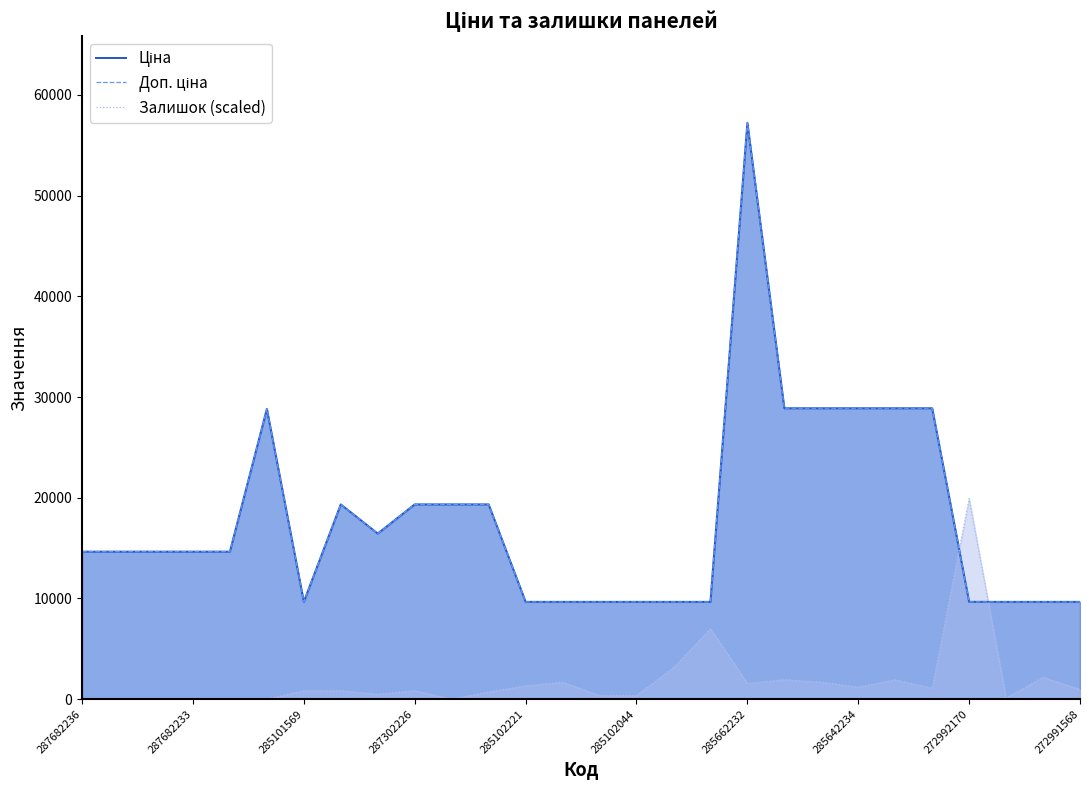

True or false: Доп. ціна and Залишок (scaled) cross at least once.

True